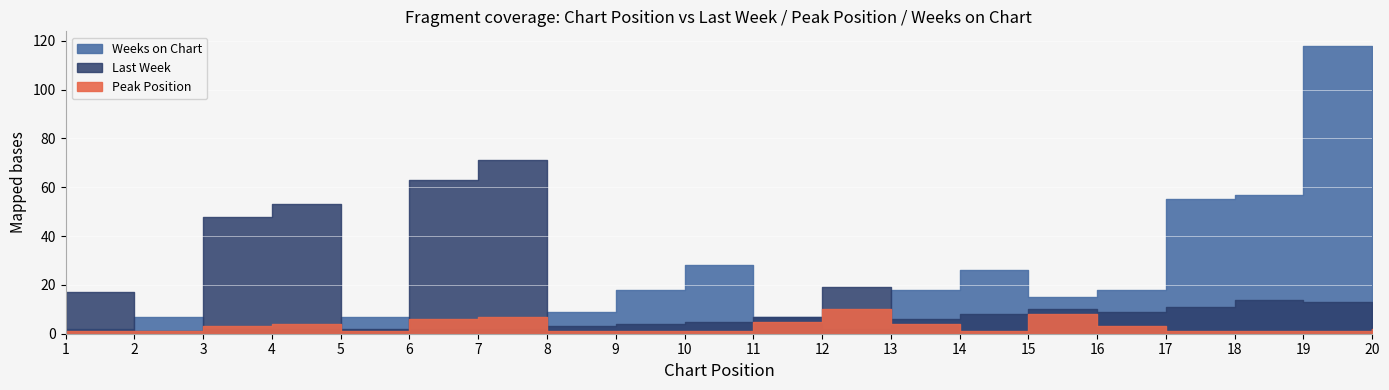

The Last Week series shows 0 at 2. True or false?

False